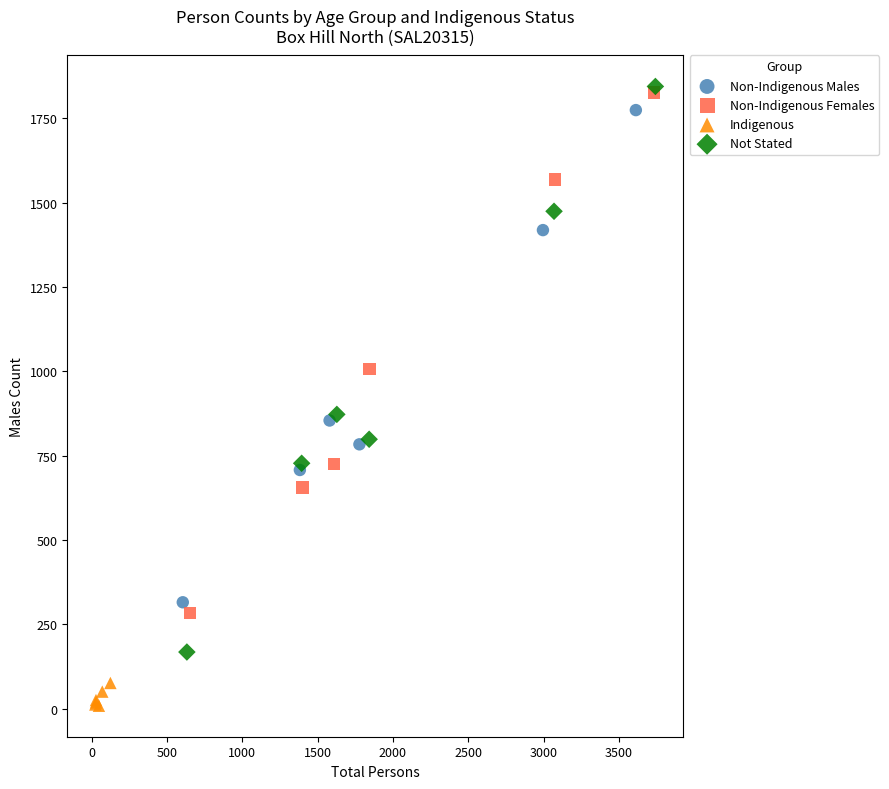

Which series reaches the minimum Y coordinate?

Indigenous